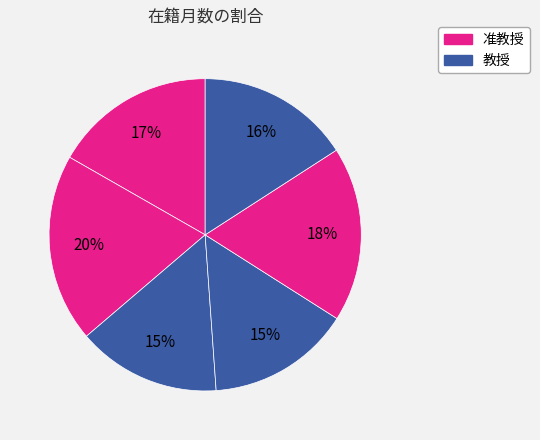

How many slices are in this pie chart?

6